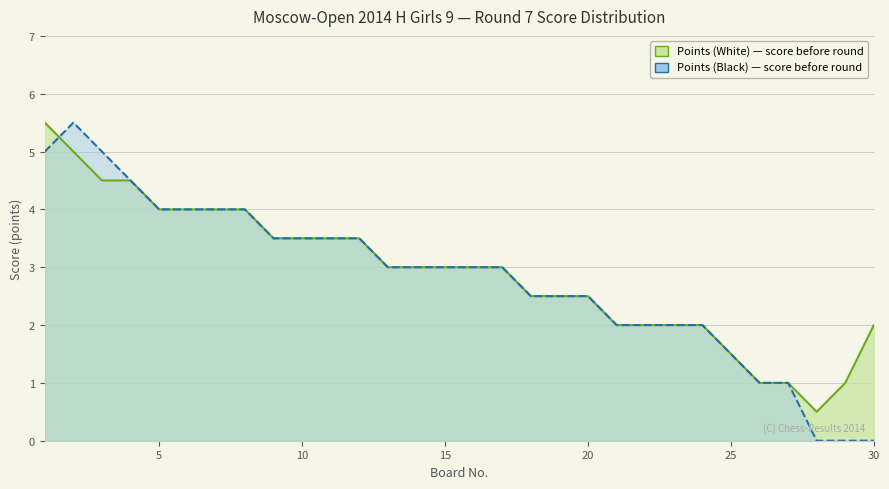

Count the number of data series in this chart.

2